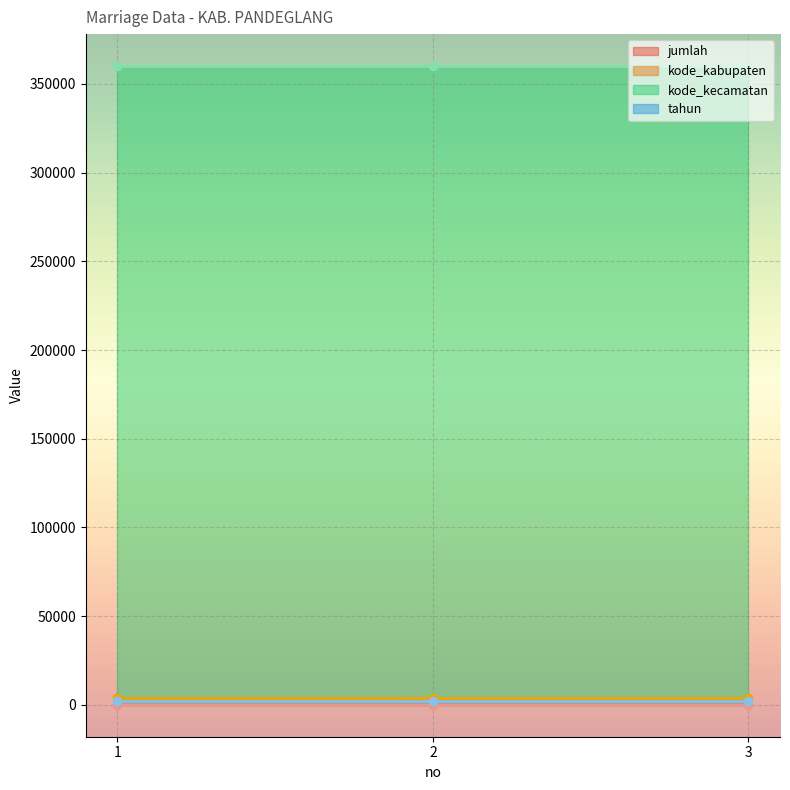

Is the value of kode_kabupaten at 1 greater than the value of tahun at 1?

Yes